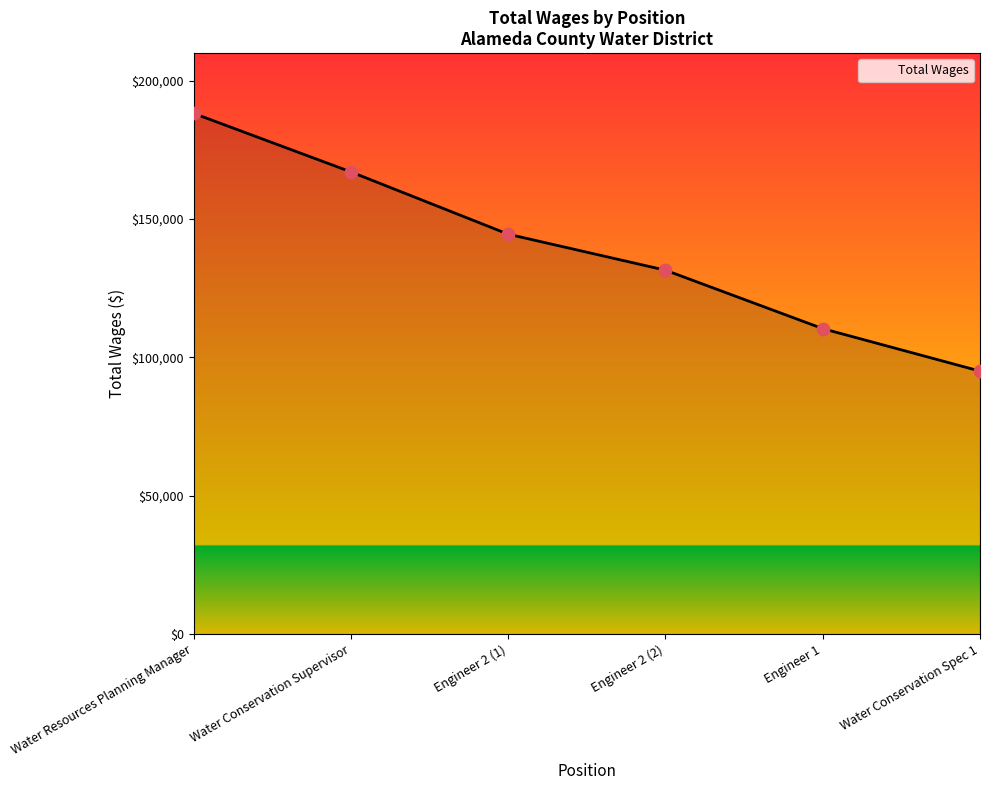

Approximately how many times larger is the value at Engineer 2 (1) compared to Water Conservation Supervisor?

0.9